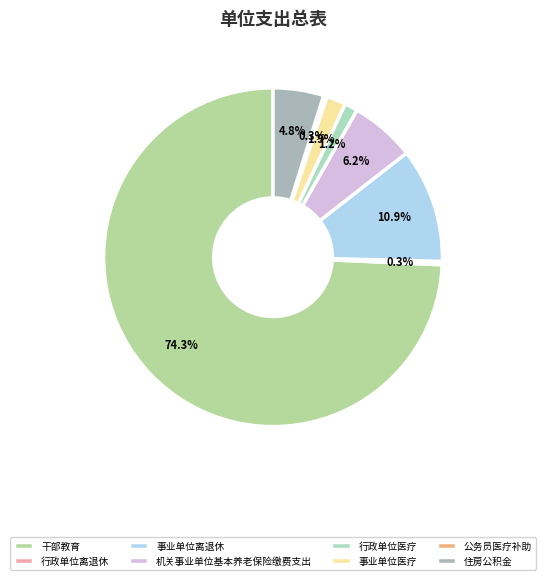

To the nearest percent, what is the average slice percentage?

12%